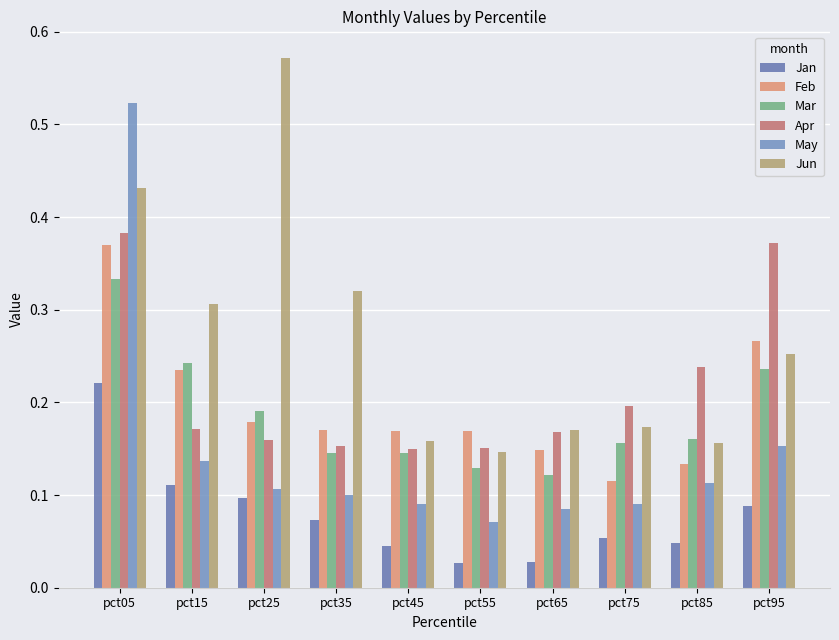

What are all the series names shown in the legend?

Jan, Feb, Mar, Apr, May, Jun